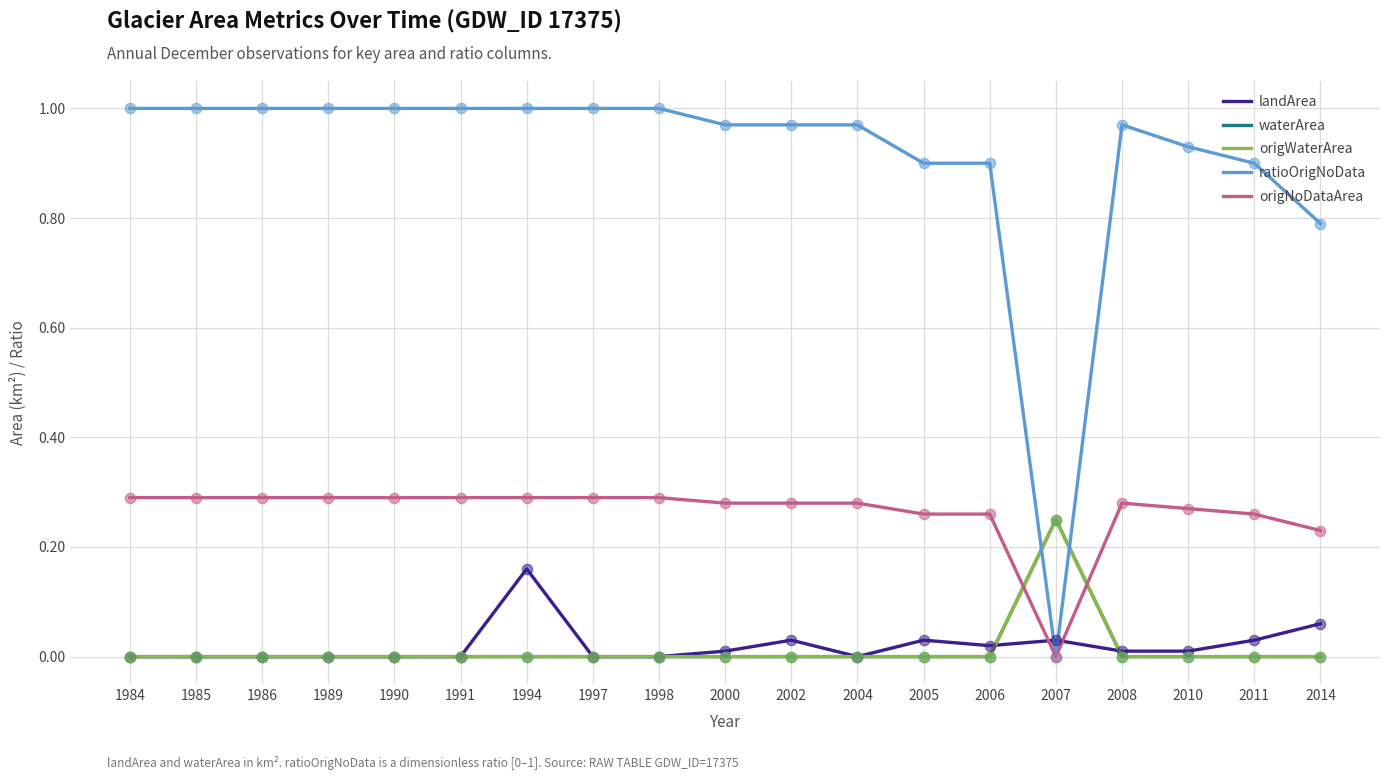

At how many categories does at least one series exceed 0?

19